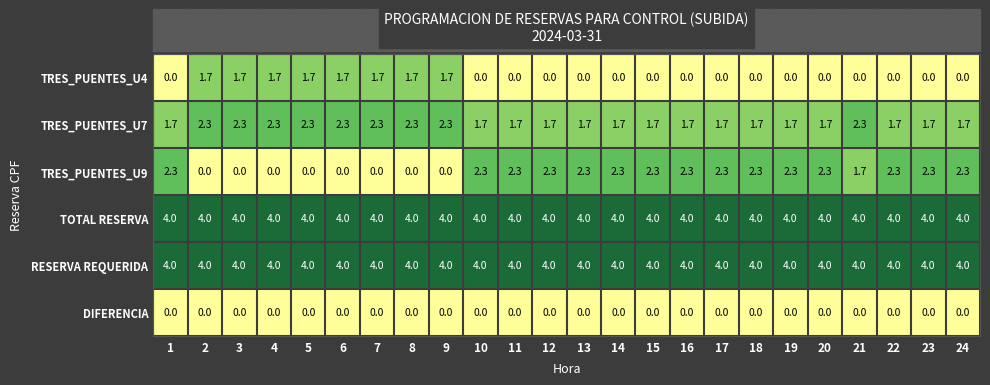

At how many categories does at least one series exceed 0?

24